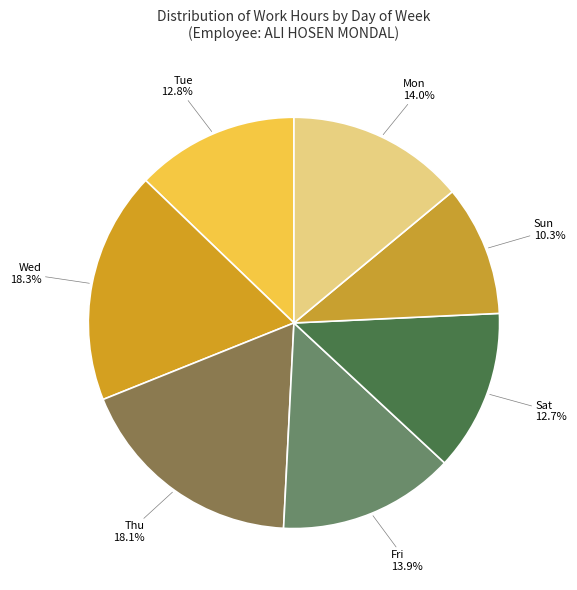

What is the smallest slice in the pie chart?

24-Sun